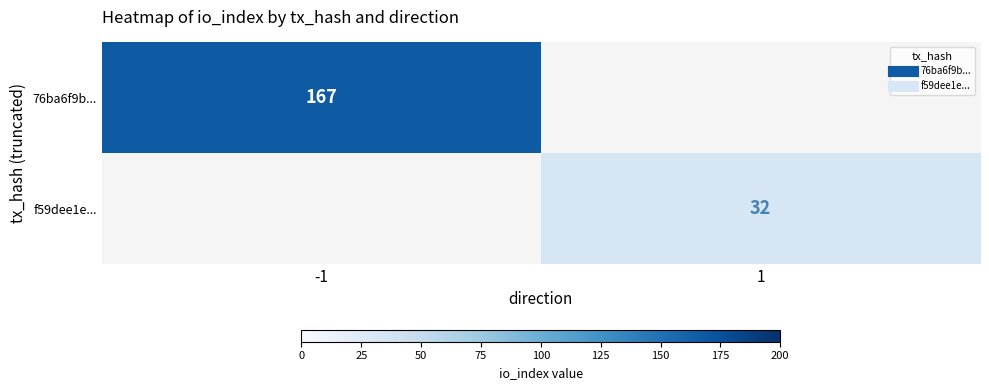

Is the value of f59dee1e... at -1 greater than the value of 76ba6f9b... at 1?

No